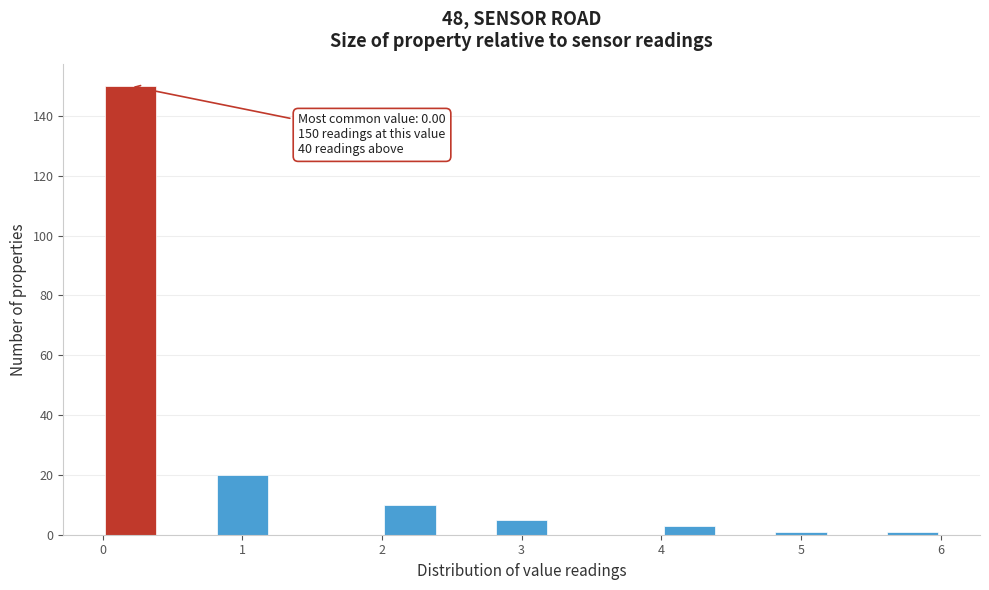

Over which range of the x-axis is the bar tallest?

0.0 to 0.4